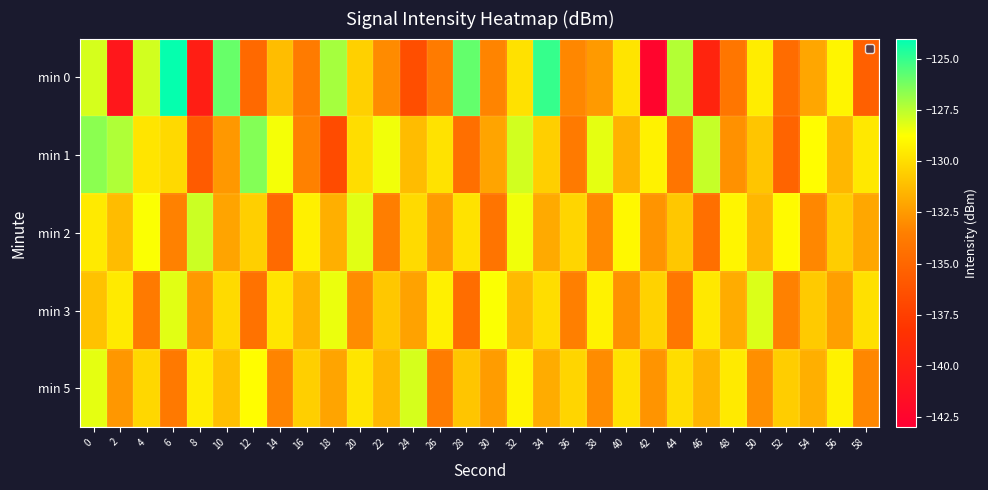

Which series has the widest spread of values?

min 0